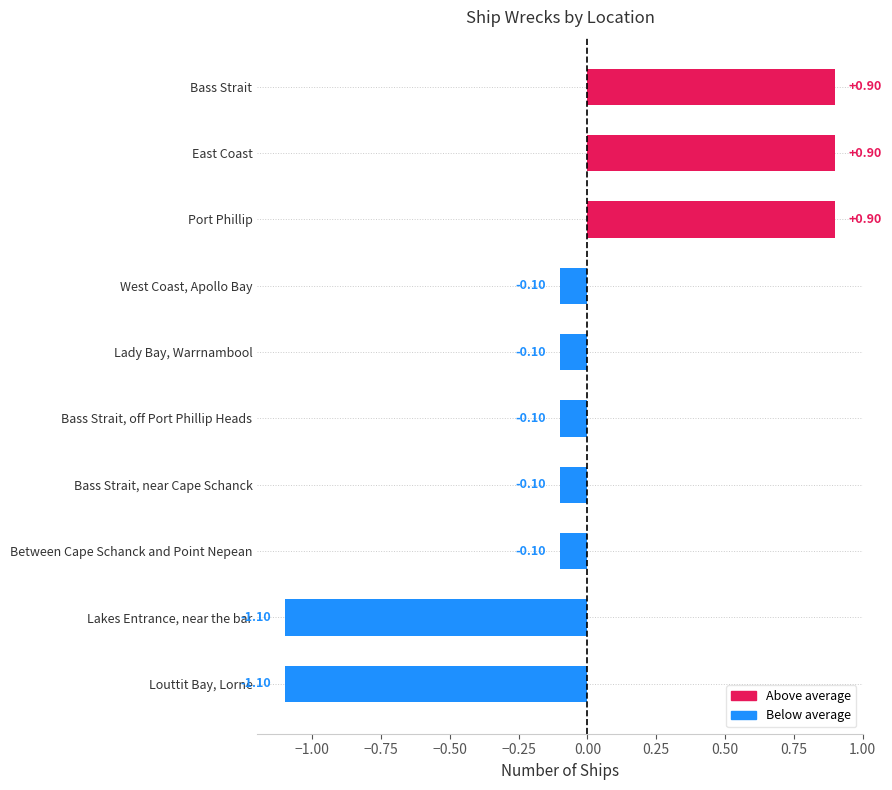

What is the label of the 7th bar from the top?

Bass Strait, near Cape Schanck